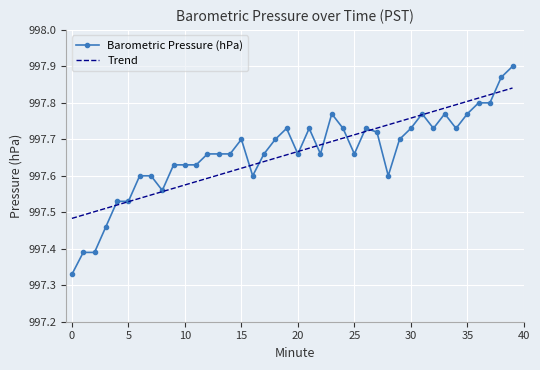

List the series in order of their peak value, highest first.

Barometric Pressure (hPa), Trend